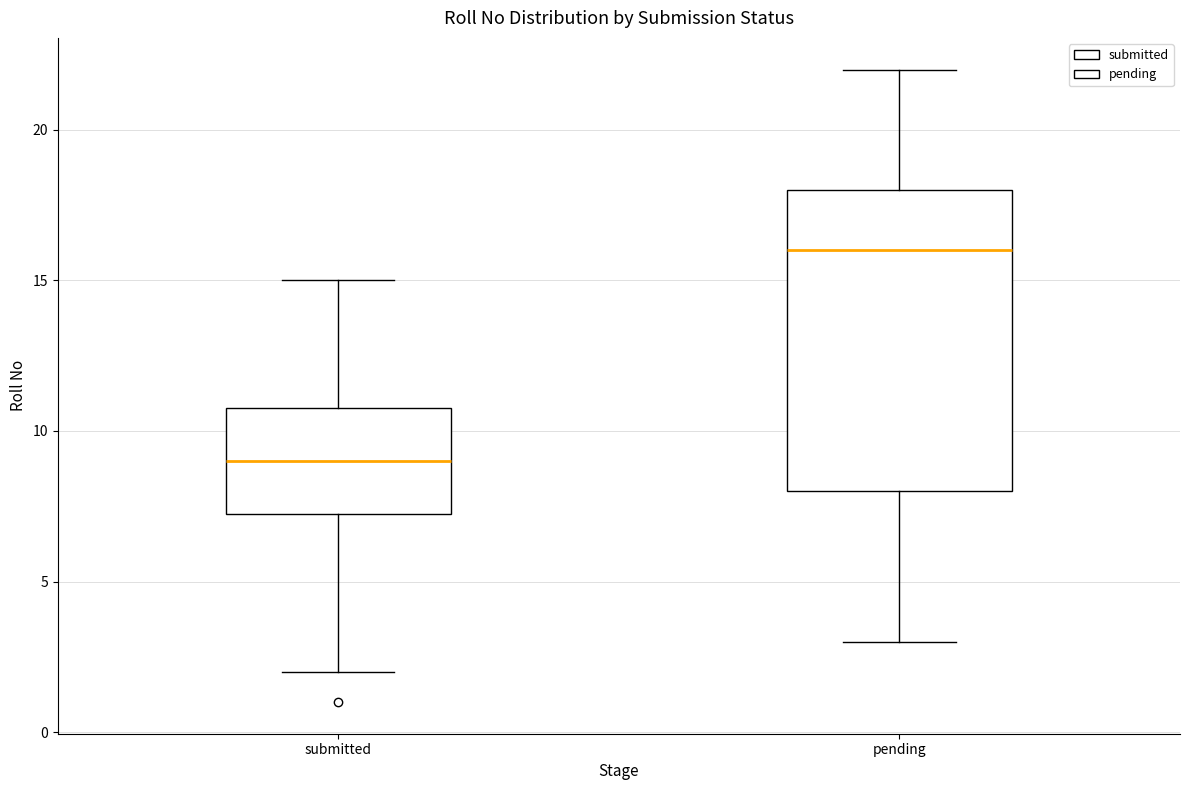

Which box's median line is the lowest?

submitted